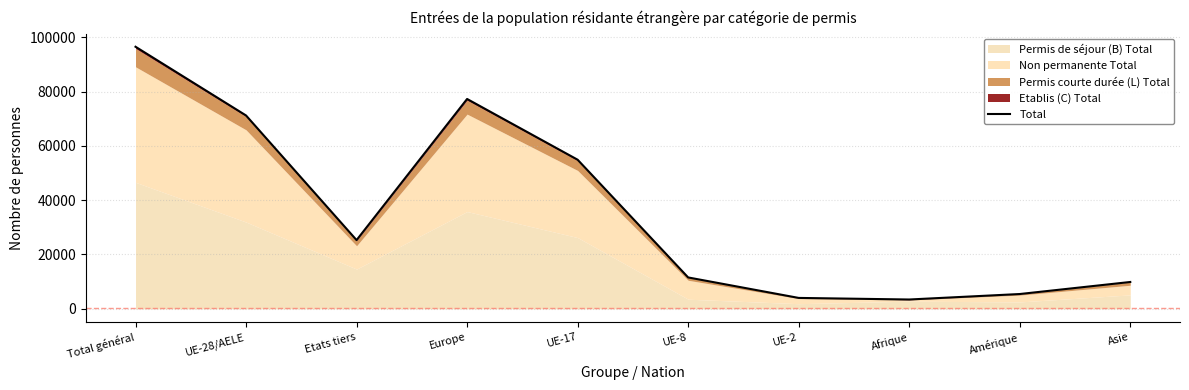

List the labels in order of value, largest first.

Total général, Europe, UE-28/AELE, UE-17, Etats tiers, UE-8, Asie, Amérique, UE-2, Afrique